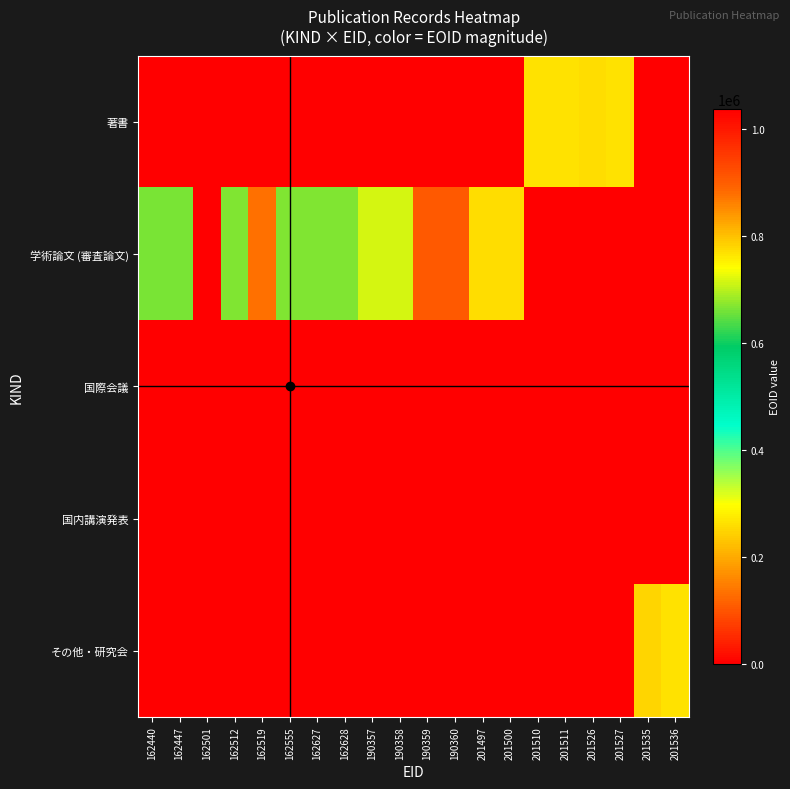

Which series has the largest range (max minus min)?

学術論文 (審査論文)